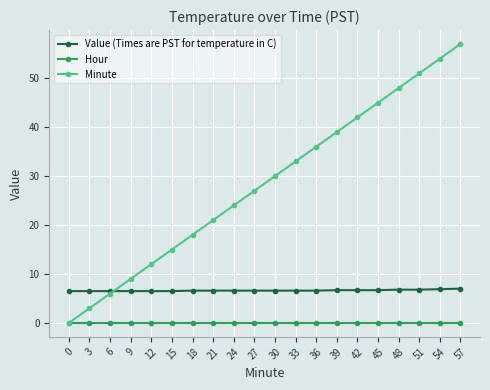

How many Value (Times are PST for temperature in C) values are between 6 and 7?

20